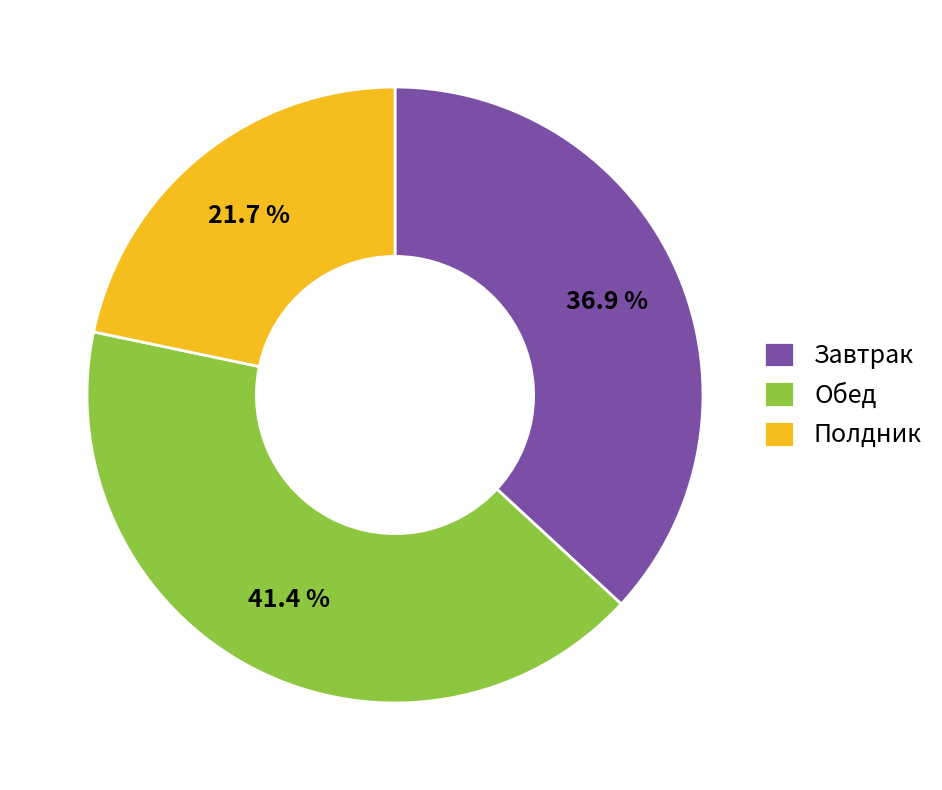

Does Завтрак account for over 50% of the chart?

No